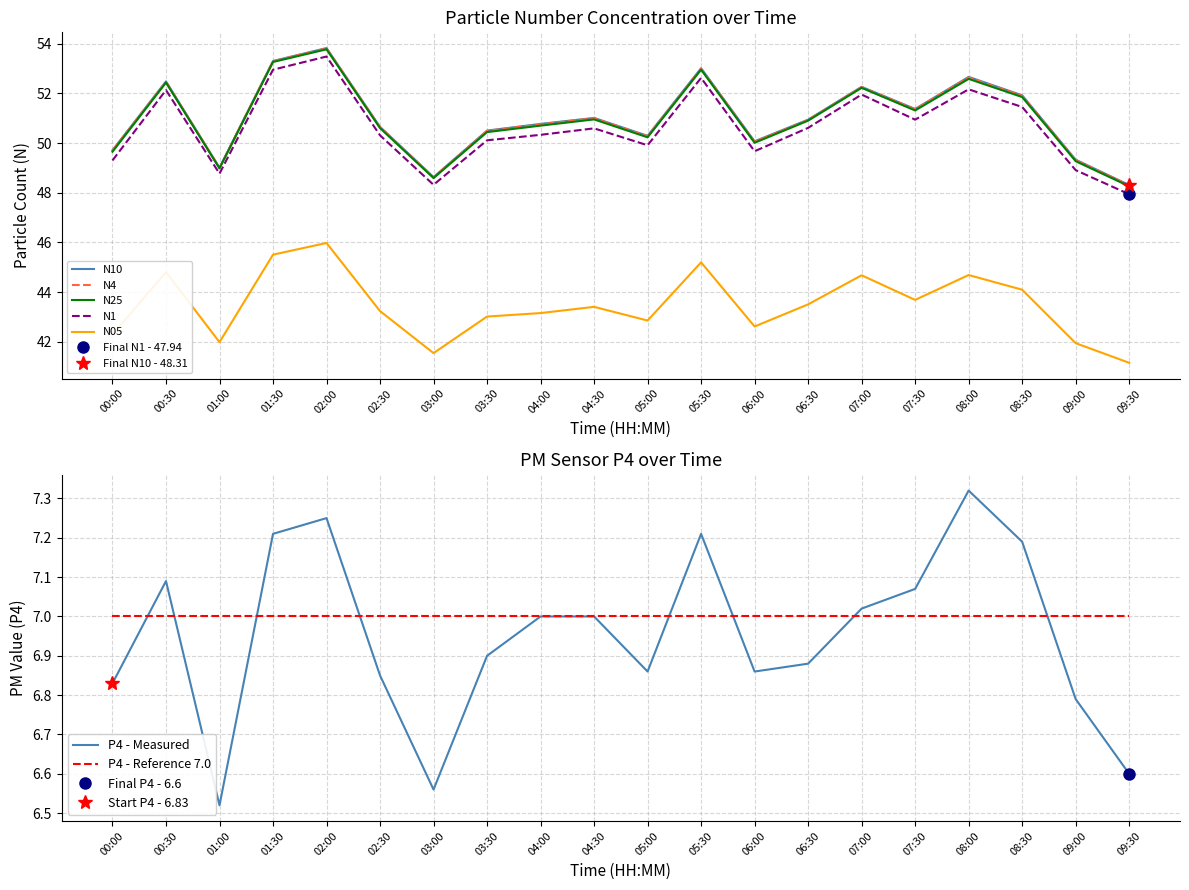

Does the chart display data point markers on the line(s)?

No